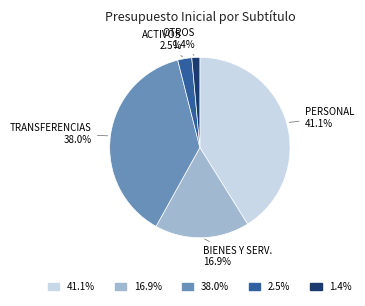

Does any single category account for the majority?

No